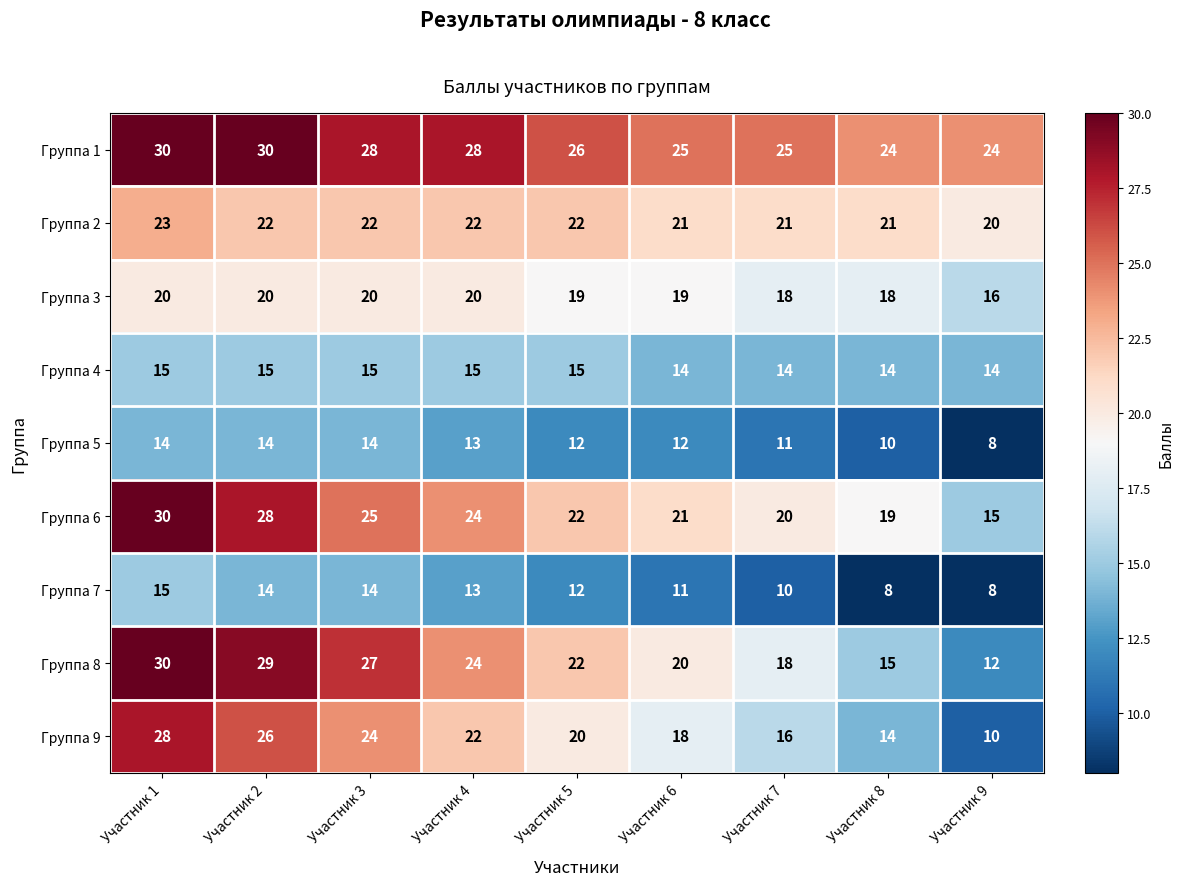

The Группа 2 series shows 21 at Участник 6. True or false?

True